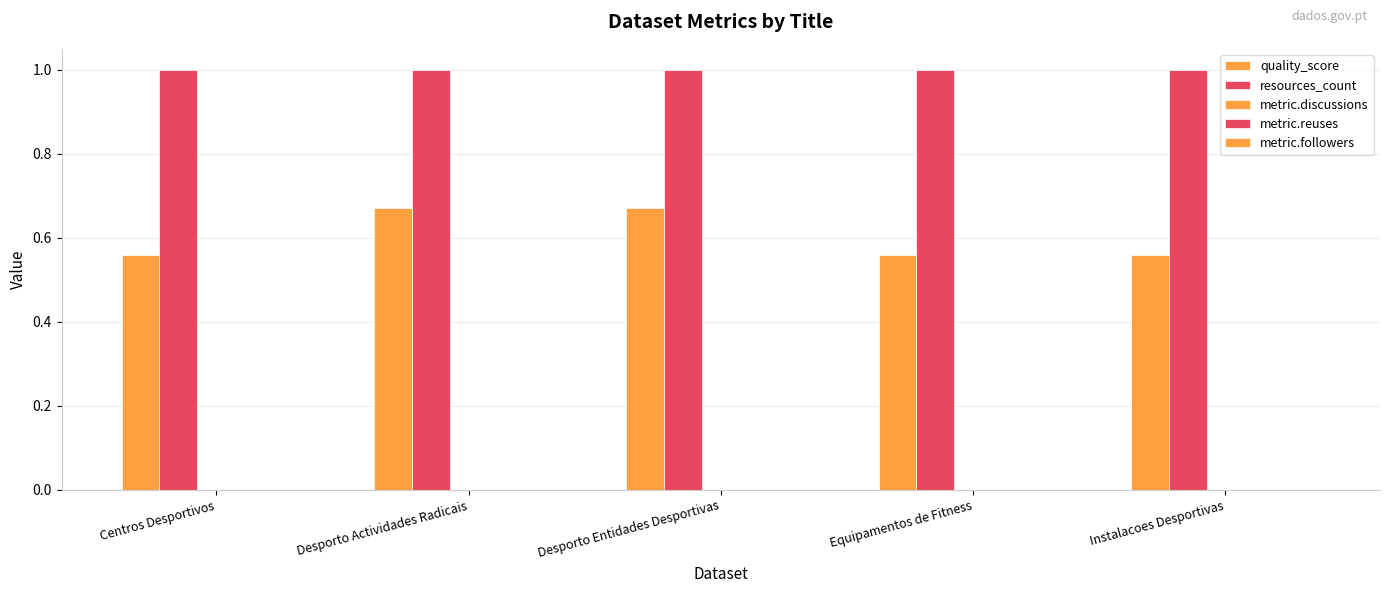

What position from the left is Centros Desportivos?

1